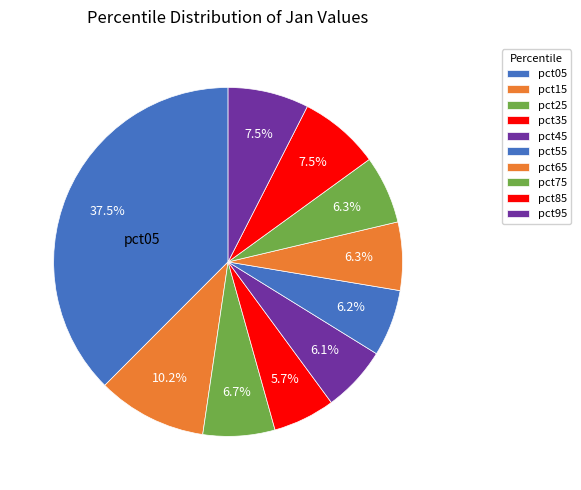

What is the largest slice in the pie chart?

pct05